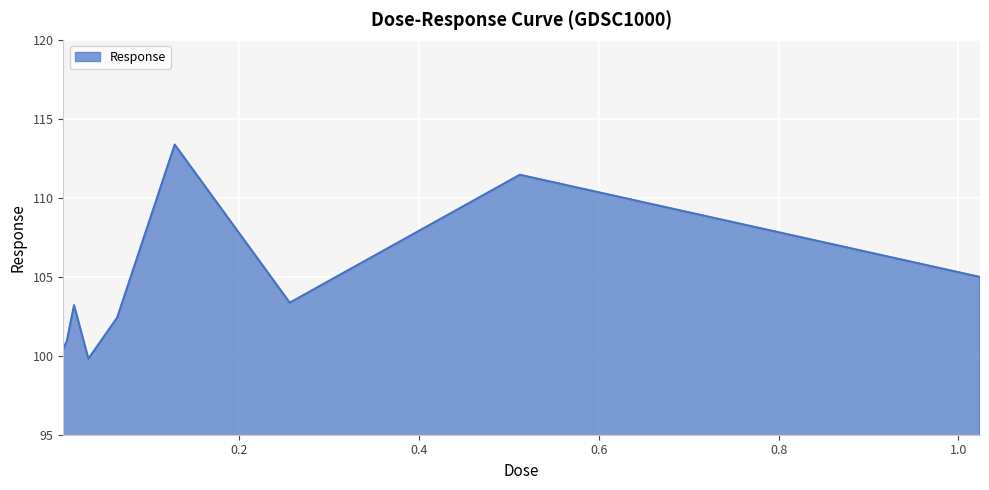

What is the difference between the maximum and minimum values?

13.6